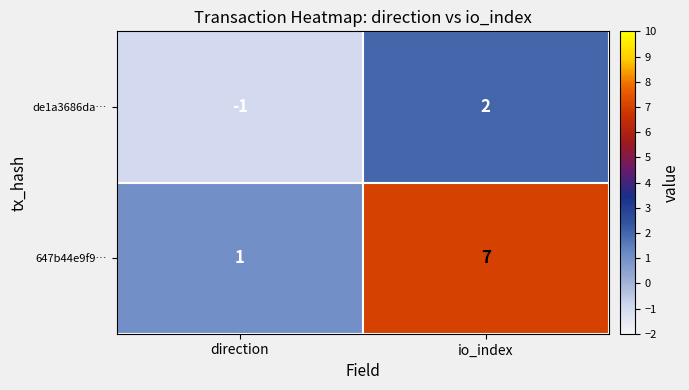

At which label is 647b44e9f9… closest to 4?

direction